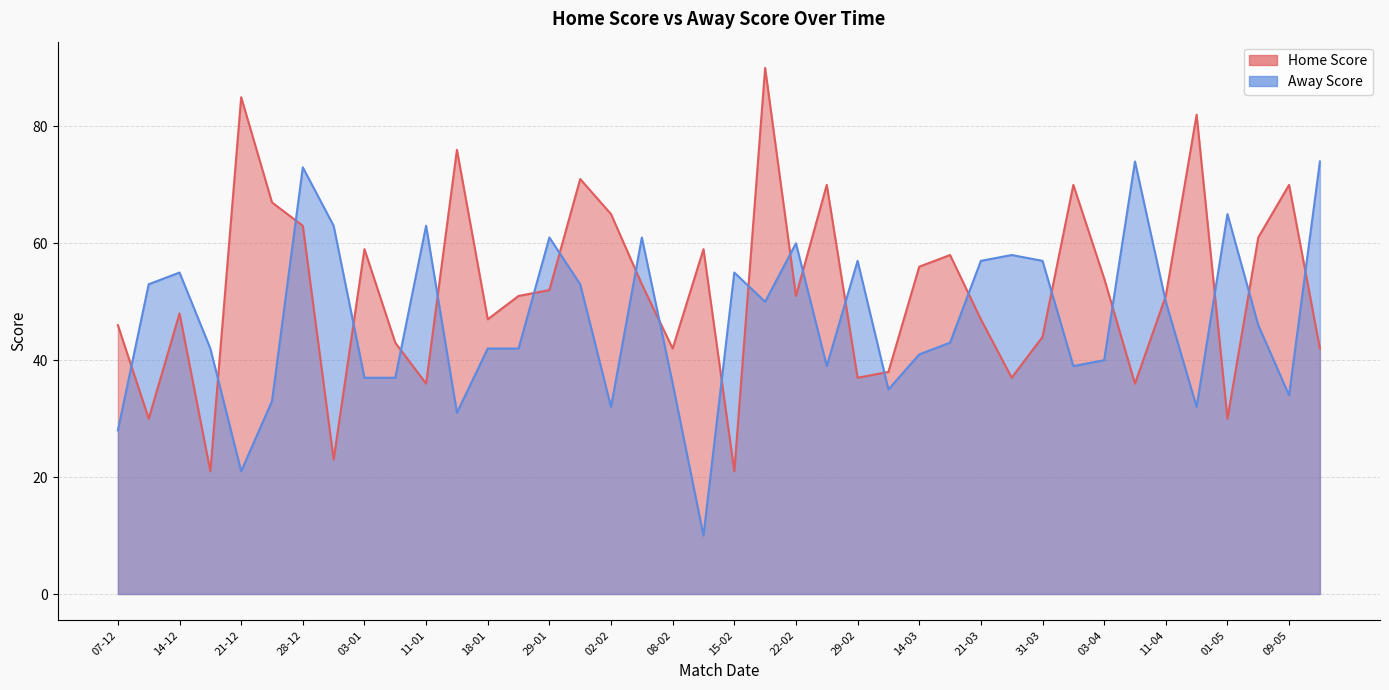

Where is Home Score nearest to the value 55?

14-03